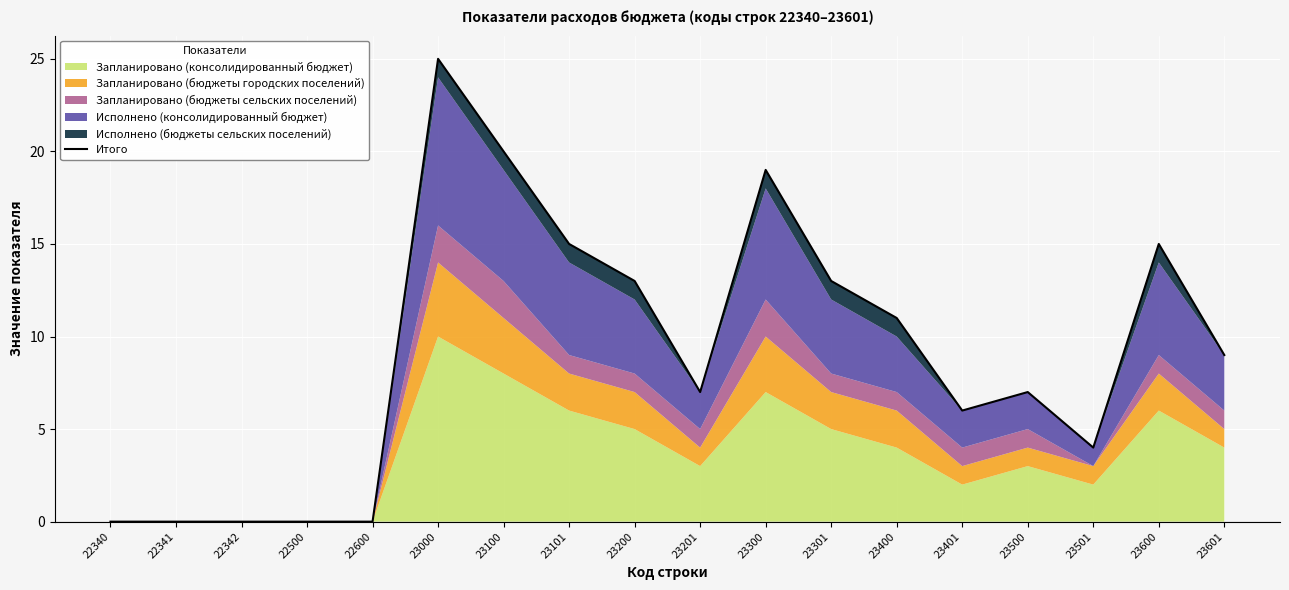

List the labels in order of value, largest first.

23000, 23100, 23300, 23101, 23600, 23200, 23301, 23400, 23601, 23201, 23500, 23401, 23501, 22340, 22341, 22342, 22500, 22600